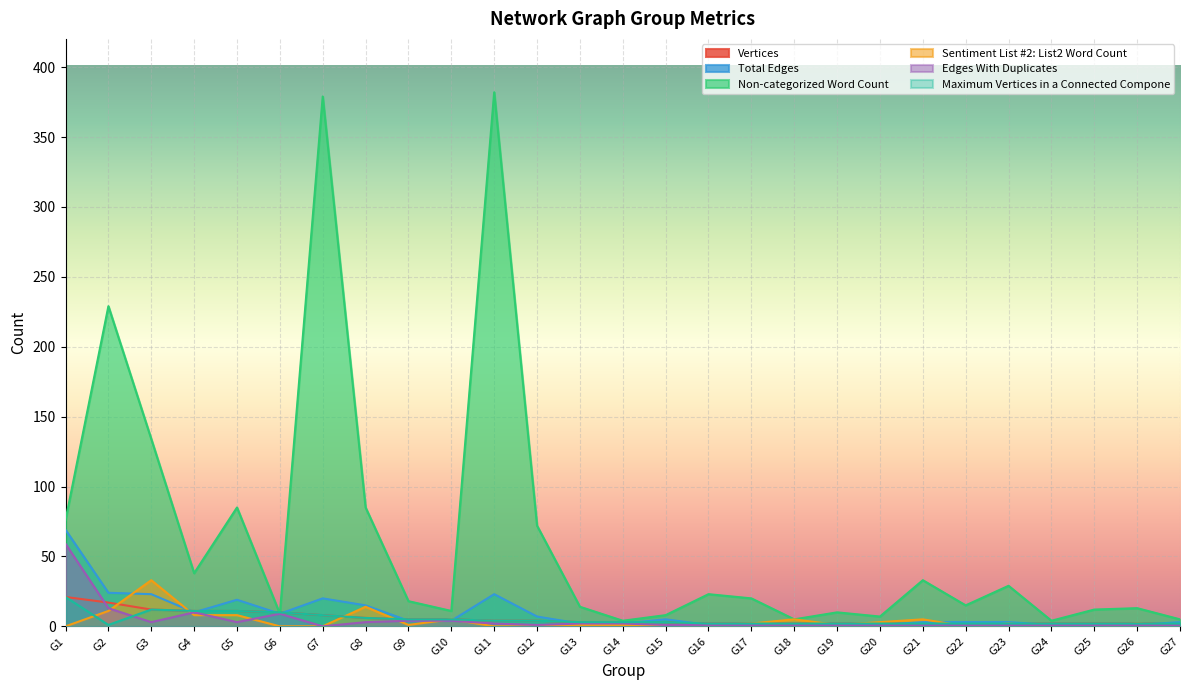

Between which two adjacent categories do Sentiment List #2: List2 Word Count and Maximum Vertices in a Connected Compone first intersect?

G1 and G2